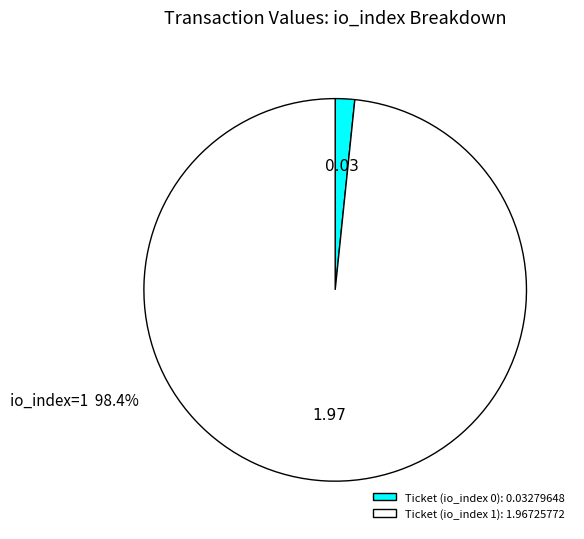

The Ticket (io_index 0) slice represents 10% of the pie. True or false?

False